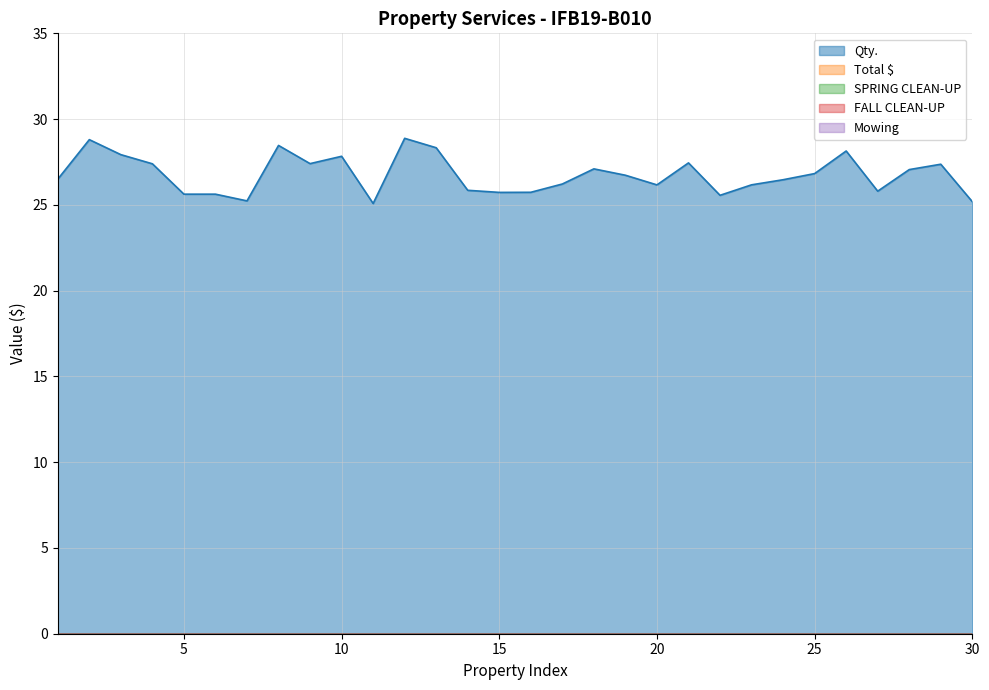

Which series has the largest range (max minus min)?

Total $